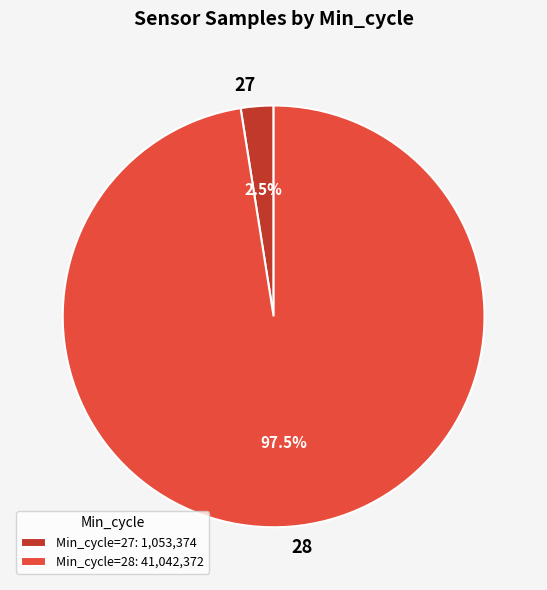

Between 27 and 28, which is larger?

28